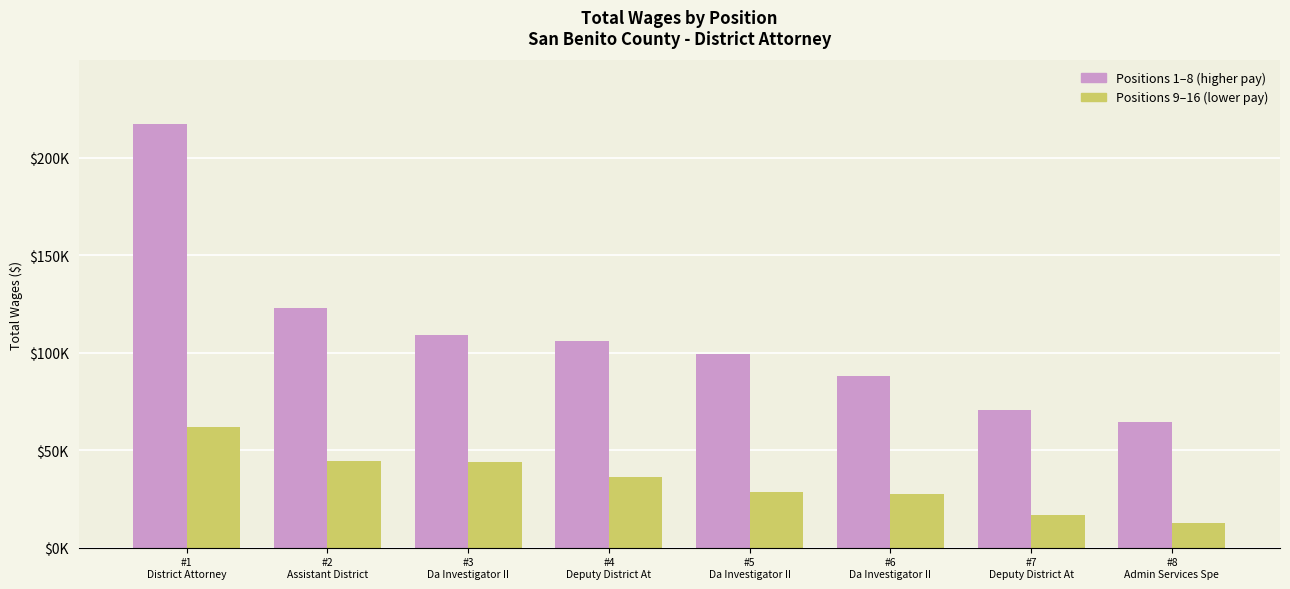

What are all the series names shown in the legend?

Positions 1–8 (higher pay), Positions 9–16 (lower pay)